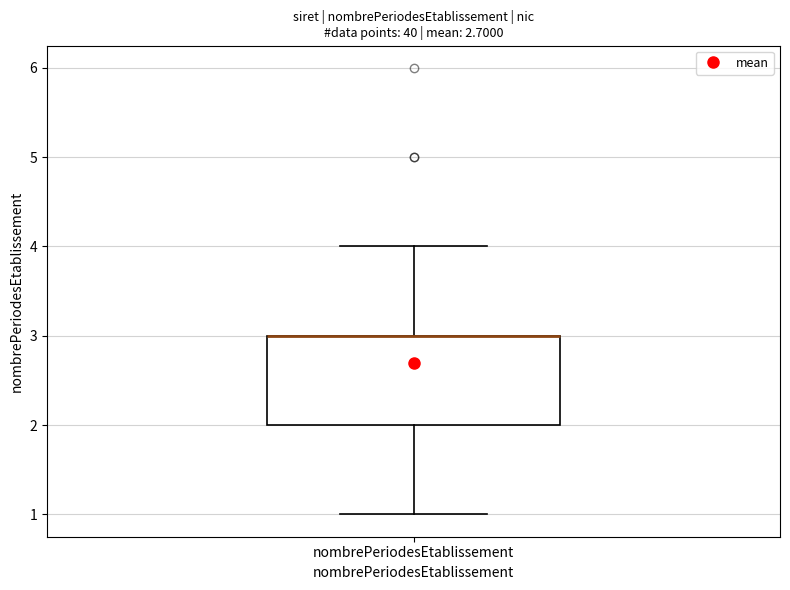

Transcribe this box plot: give where the median line is, the range the box spans, and where the two whiskers end, as read against the y-axis. The values are not printed on the chart, so give them approximately, as read against the axis.

median 3 (drawn on the box's upper edge), box 2 to 3, whiskers 1 to 4